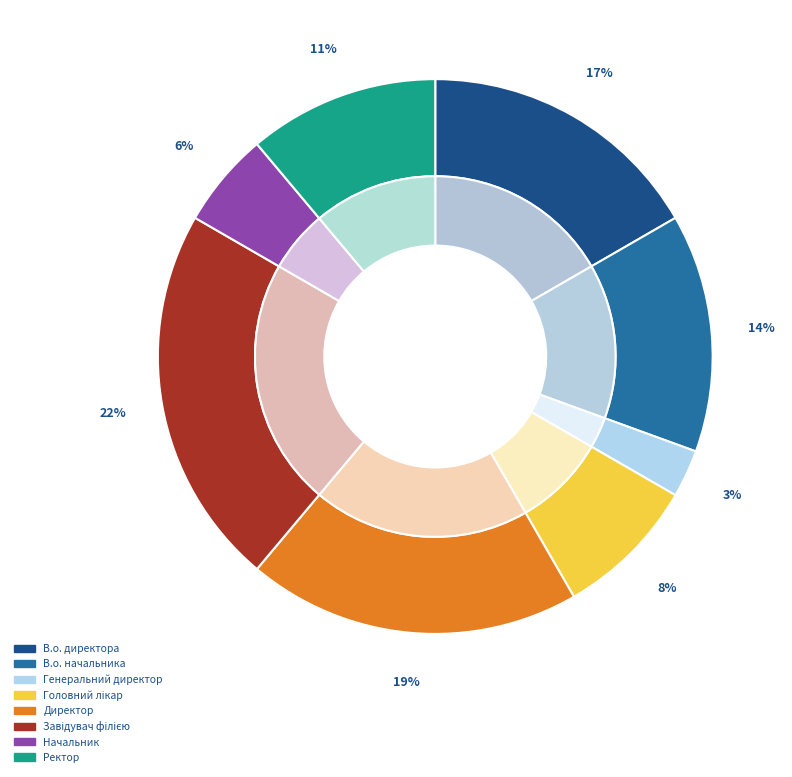

How many segments does this pie chart have?

8